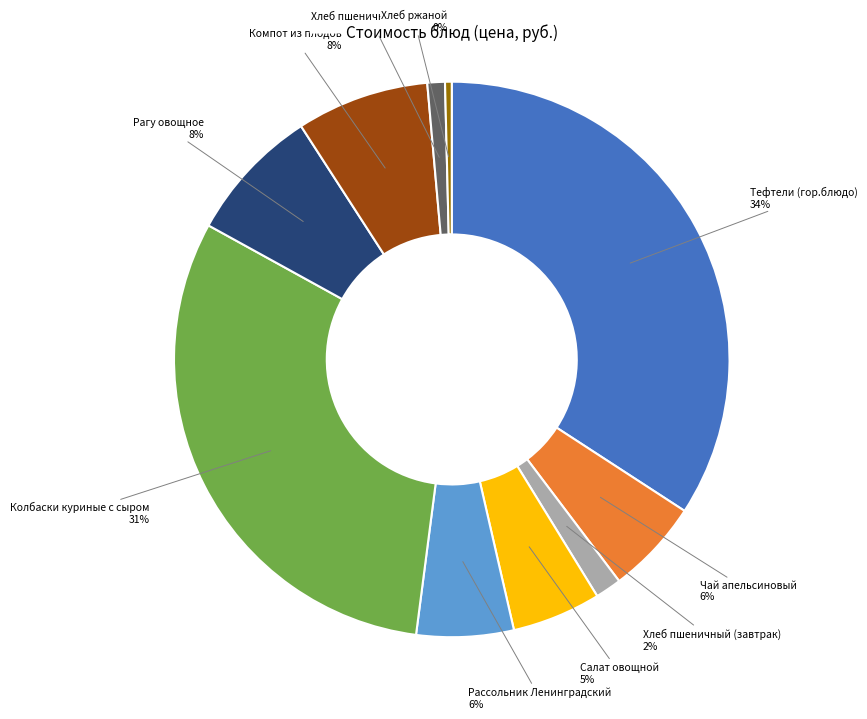

True or false: Хлеб пшеничный (завтрак) accounts for 2% of the total.

True